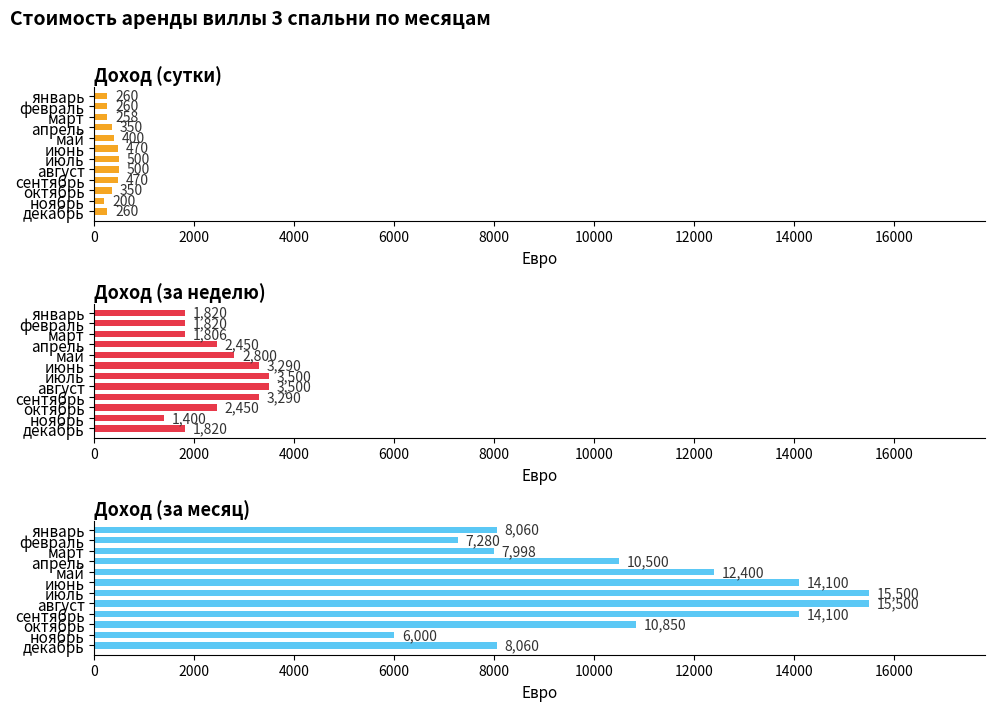

What are all the series names shown in the legend?

Доход (сутки), Доход (за неделю), Доход (за месяц)